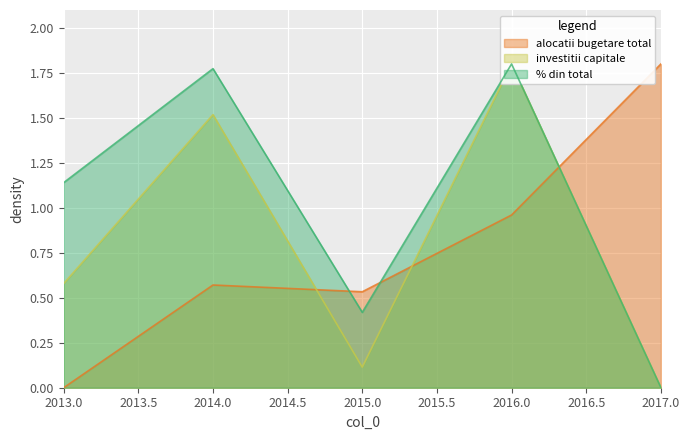

How many lines are shown in the chart?

3